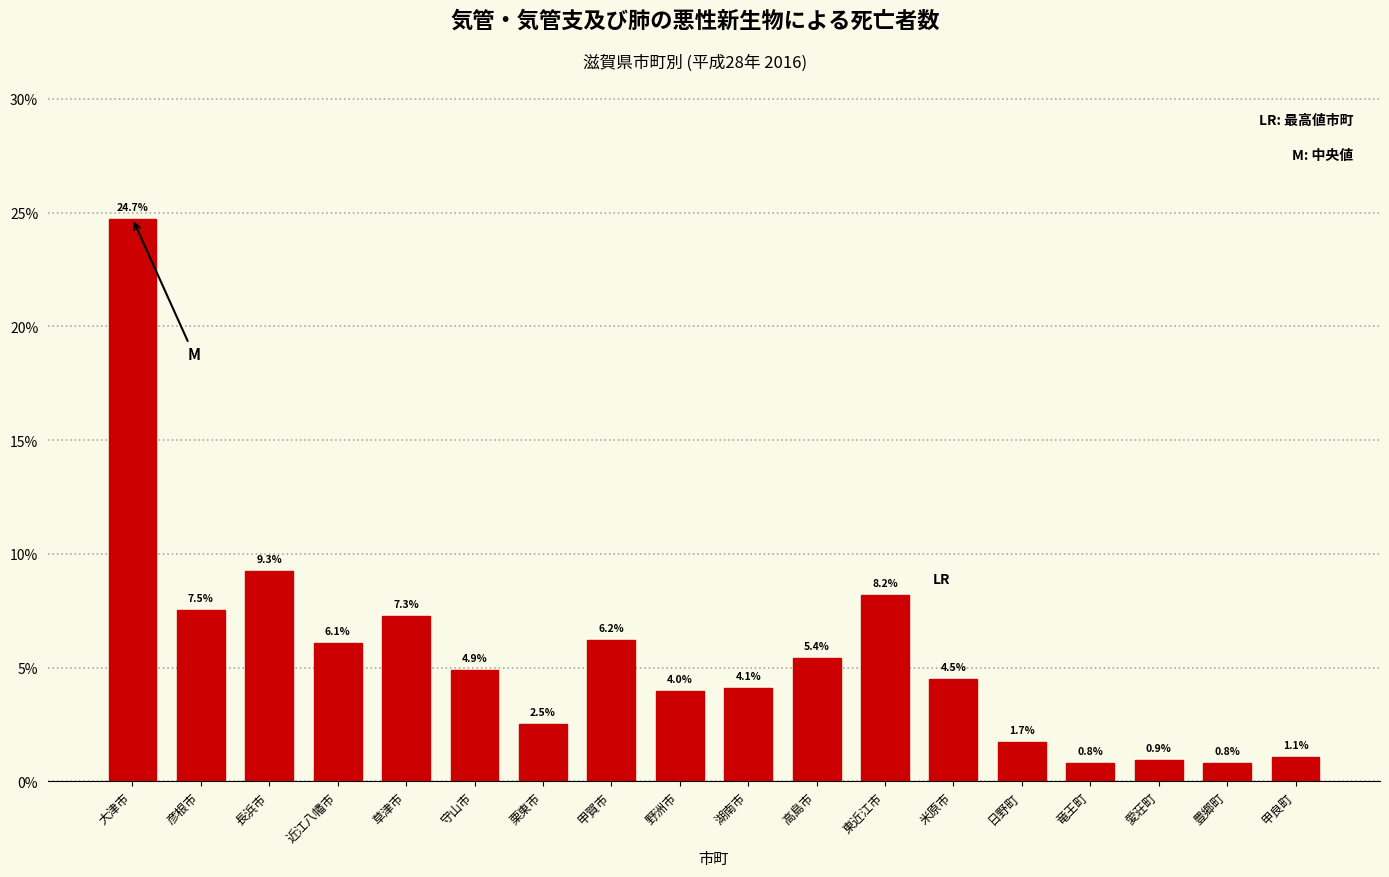

Reading left to right, list all the values displayed in this chart.

大津市=24.7	彦根市=7.5	長浜市=9.3	近江八幡市=6.1	草津市=7.3	守山市=4.9	栗東市=2.5	甲賀市=6.2	野洲市=4.0	湖南市=4.1	高島市=5.4	東近江市=8.2	米原市=4.5	日野町=1.7	竜王町=0.8	愛荘町=0.9	豊郷町=0.8	甲良町=1.1